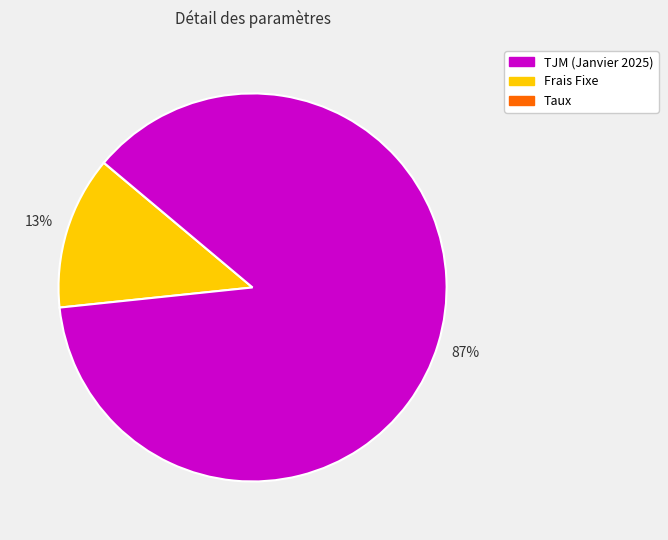

Does any single category account for the majority?

Yes